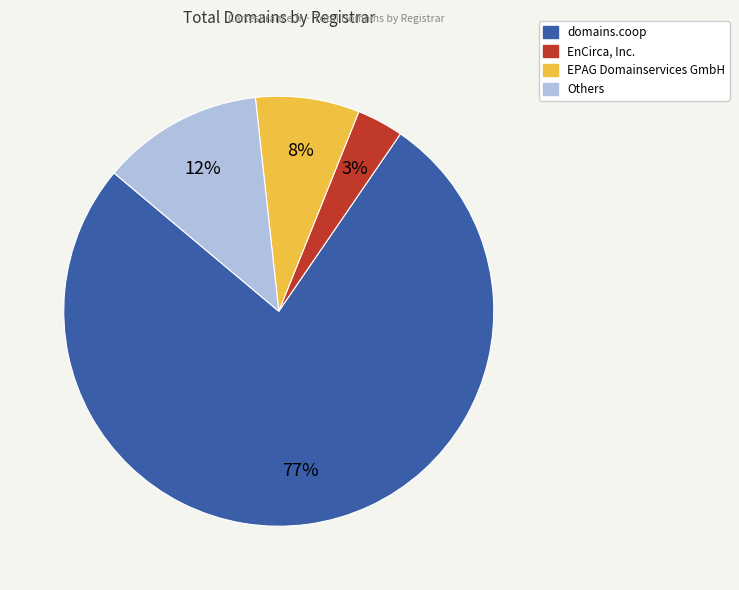

Does any single category account for the majority?

Yes